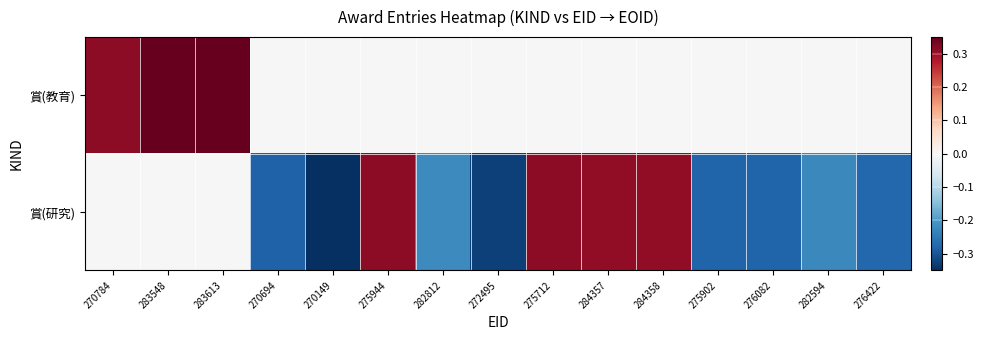

Which series has the largest range (max minus min)?

賞(研究)